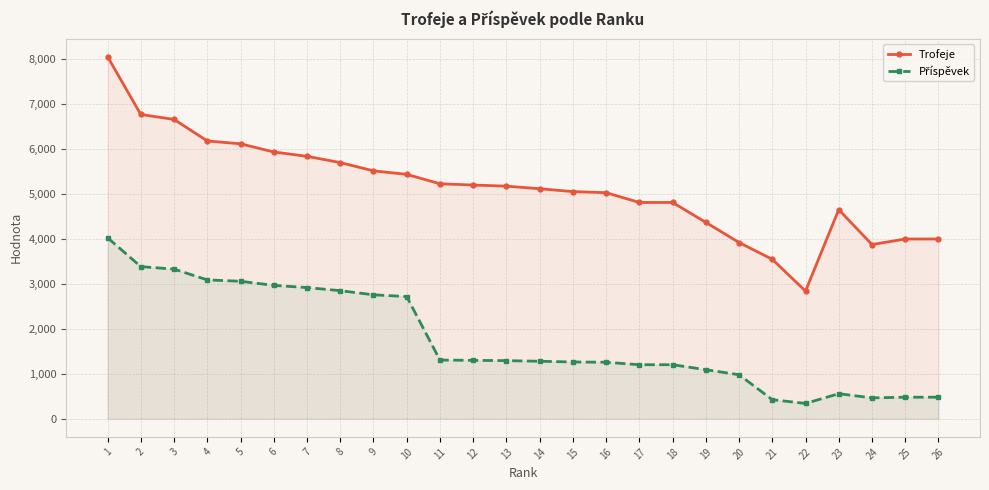

True or false: Příspěvek and Trofeje intersect in this chart.

False